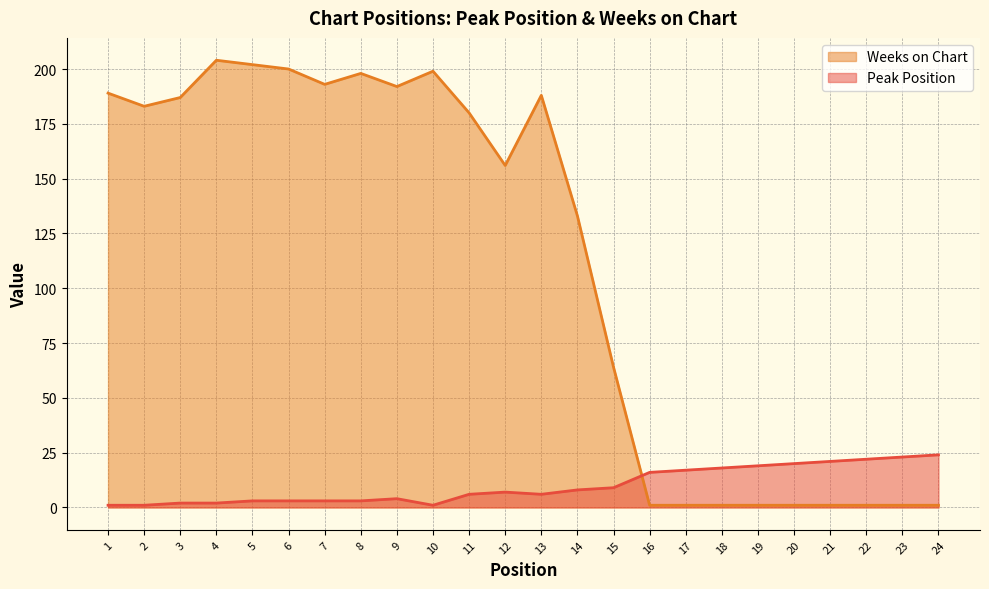

Reading left to right, what are all the values shown in this chart?

Peak Position: 1=1	2=1	3=2	4=2	5=3	6=3	7=3	8=3	9=4	10=1	11=6	12=7	13=6	14=8	15=9	16=16	17=17	18=18	19=19	20=20	21=21	22=22	23=23	24=24
Weeks on Chart: 1=189	2=183	3=187	4=204	5=202	6=200	7=193	8=198	9=192	10=199	11=180	12=156	13=188	14=133	15=64	16=1	17=1	18=1	19=1	20=1	21=1	22=1	23=1	24=1